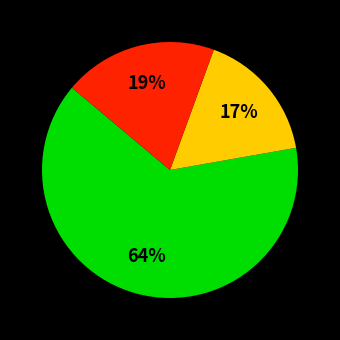

Does any single category account for the majority?

Yes